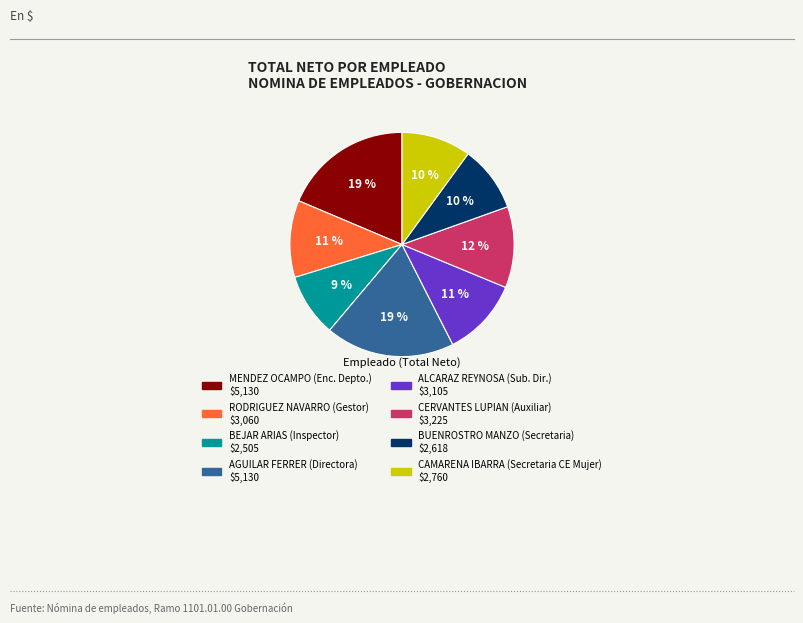

To the nearest percent, what is the average slice percentage?

12%